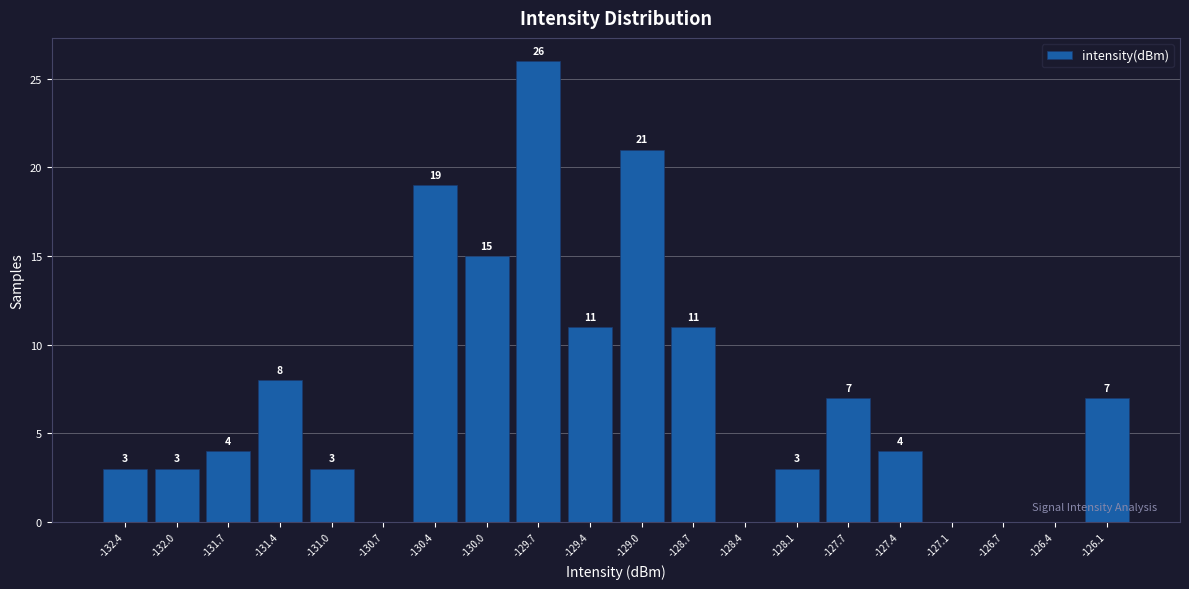

Reading left to right, extract all data points from this chart.

-132.4=3	-132.0=3	-131.7=4	-131.4=8	-131.0=3	-130.7=0	-130.4=19	-130.0=15	-129.7=26	-129.4=11	-129.0=21	-128.7=11	-128.4=0	-128.1=3	-127.7=7	-127.4=4	-127.1=0	-126.7=0	-126.4=0	-126.1=7